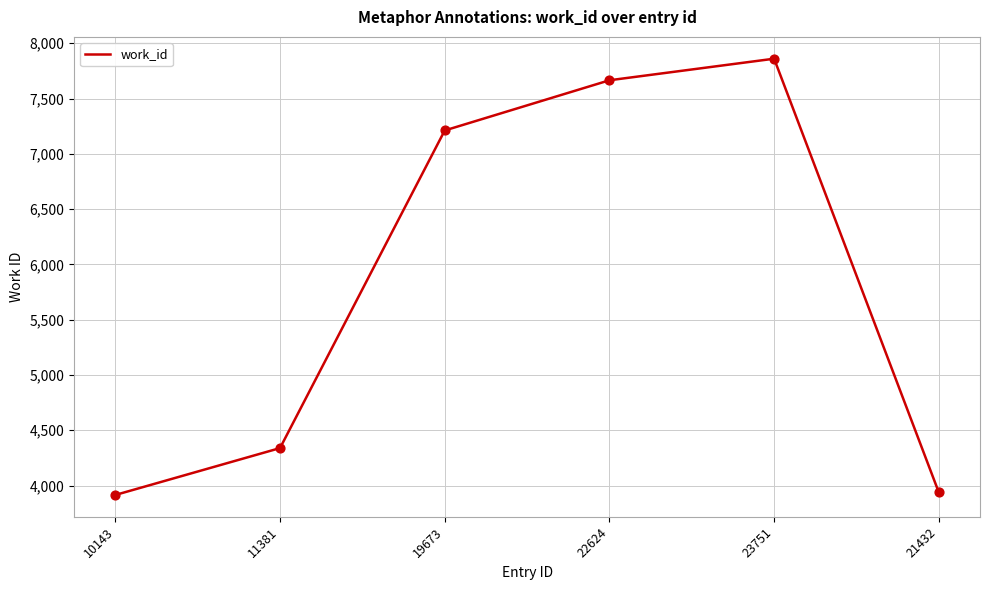

Which has a higher value, 22624 or 19673?

22624